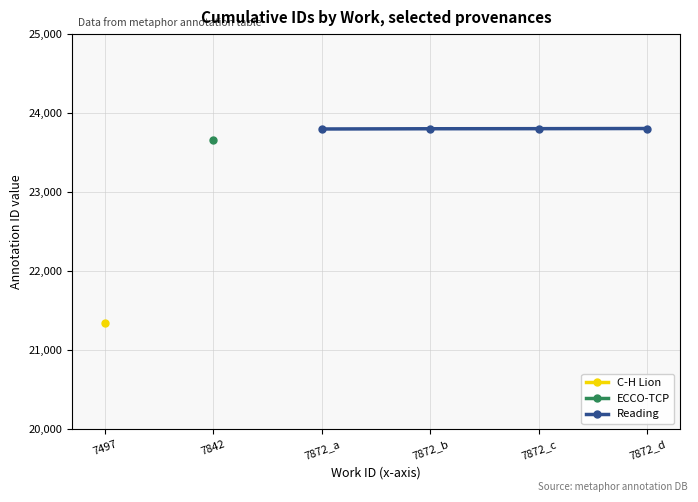

What is the minimum value for Reading?

23800